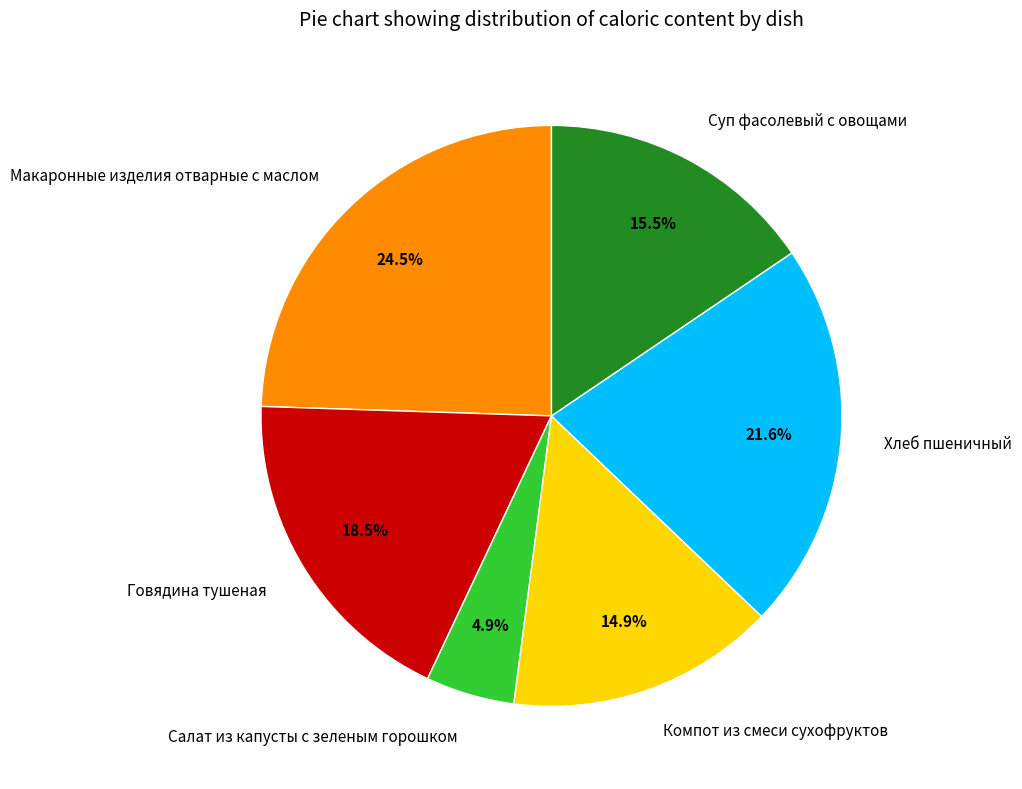

To the nearest percent, what is the average slice percentage?

17%